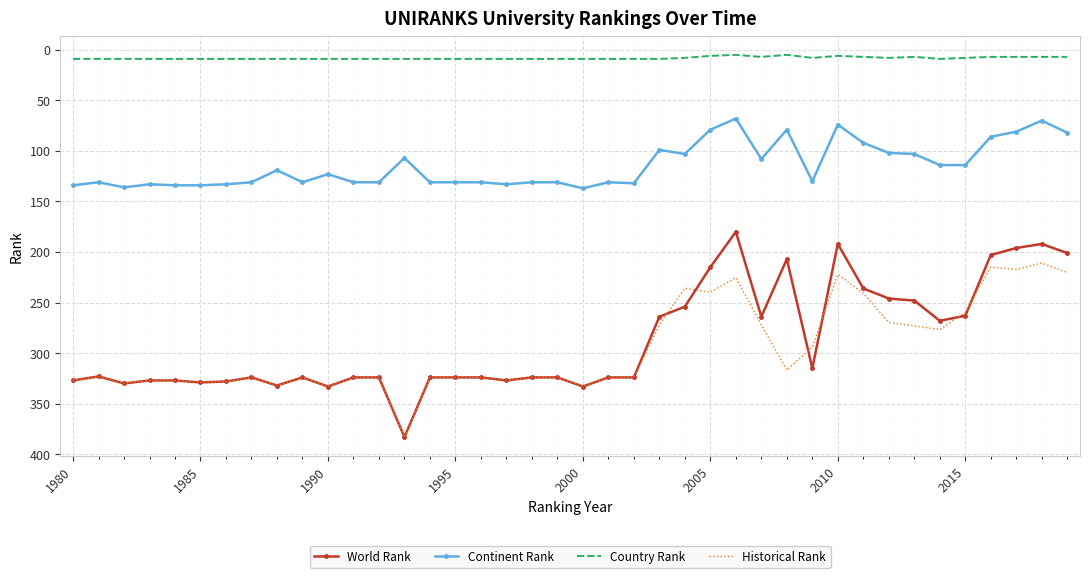

True or false: Historical Rank and Continent Rank intersect in this chart.

False